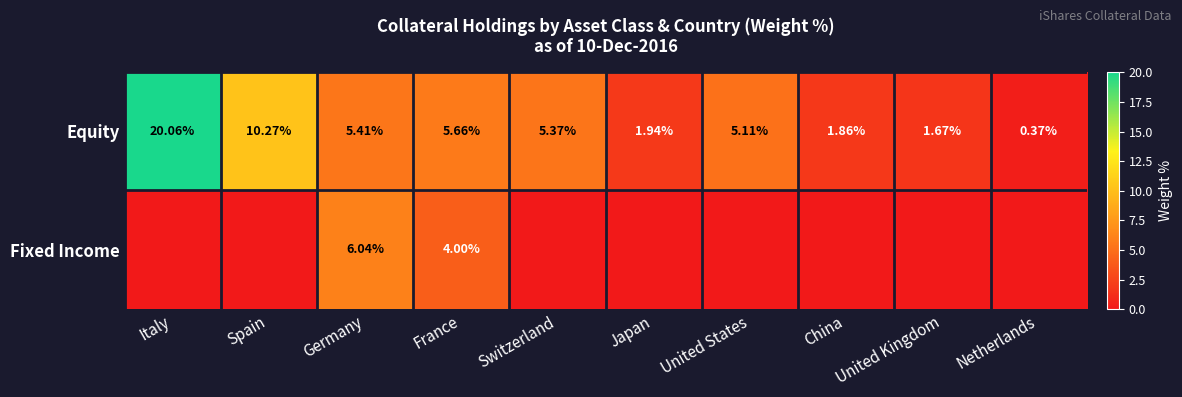

At which label does Equity reach its peak?

Italy